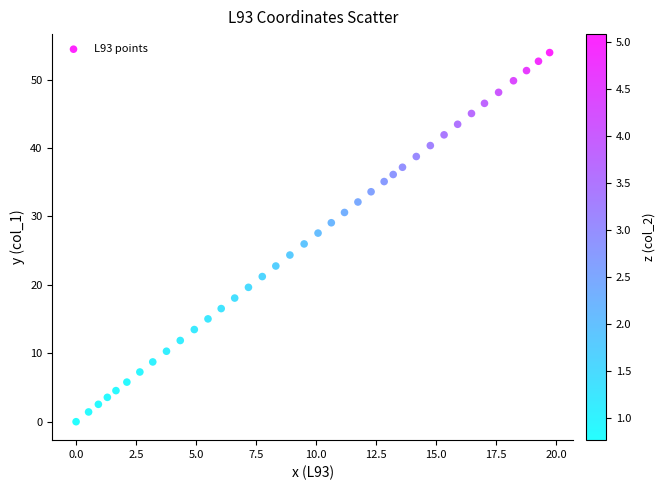

What is the range of X values (max minus min)?

19.7